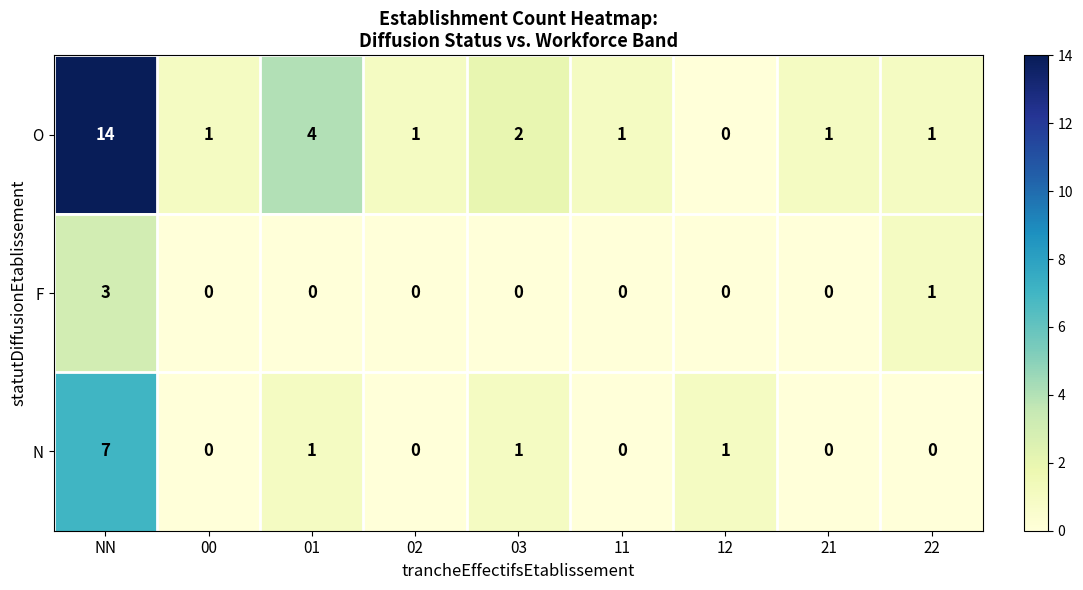

How many values in the F series exceed 0?

2